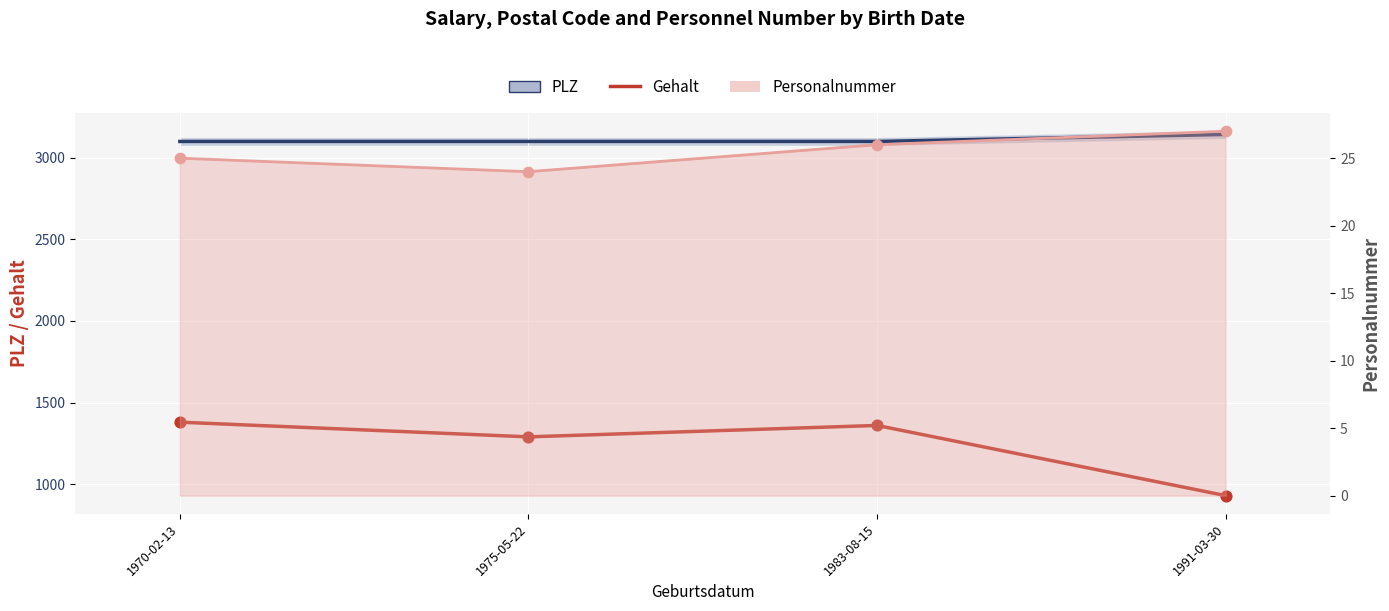

Which series contains the highest Y value?

PLZ (line)